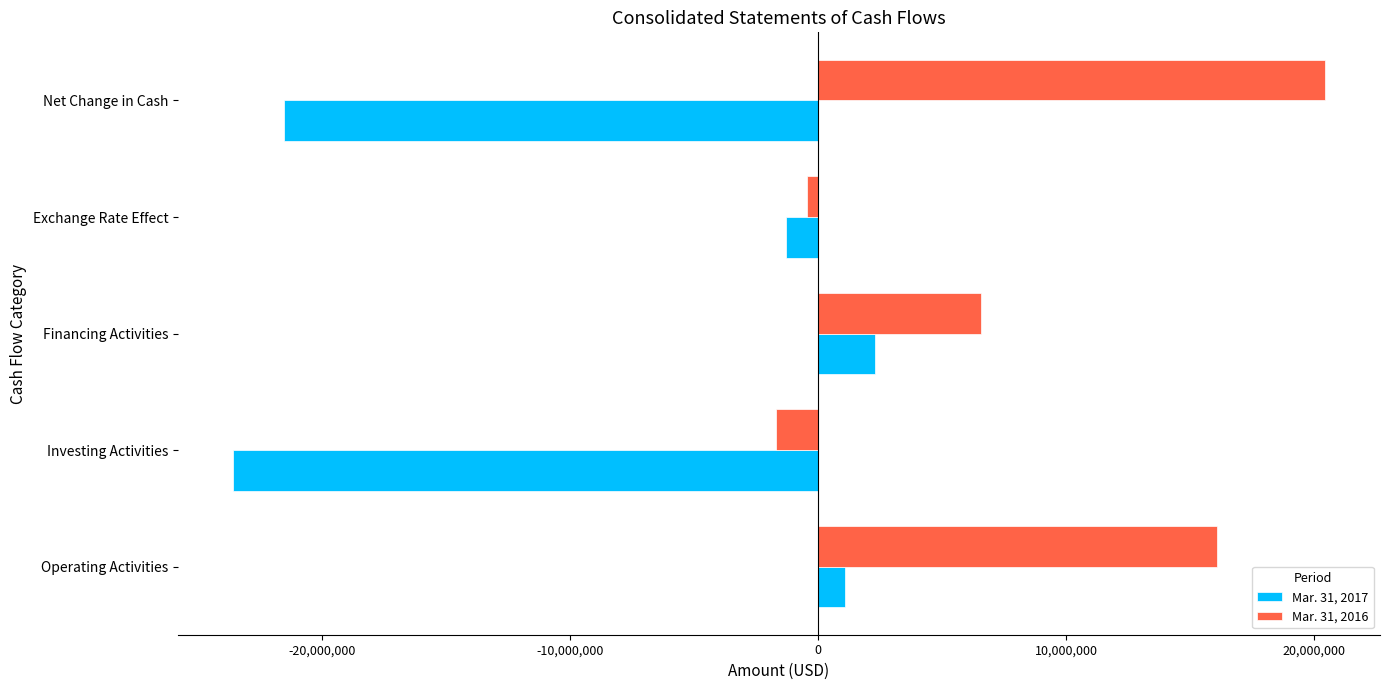

Rank the series by their average value, from lowest to highest.

Mar. 31, 2017, Mar. 31, 2016